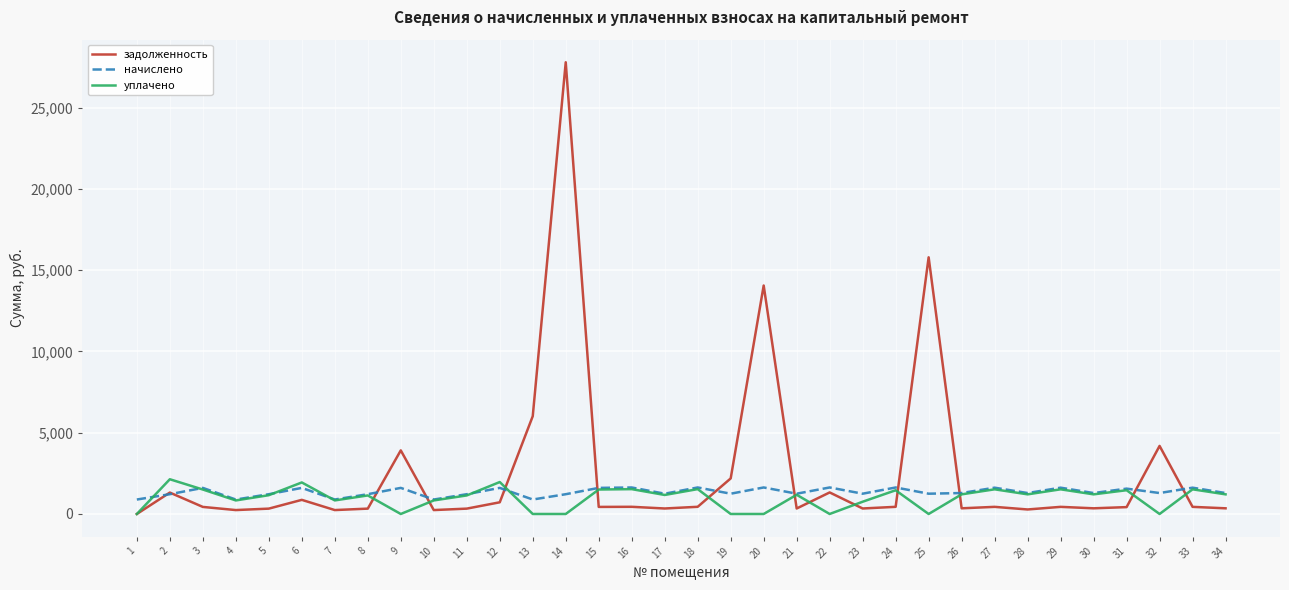

Is it true that уплачено equals 1354.0 at 25?

False